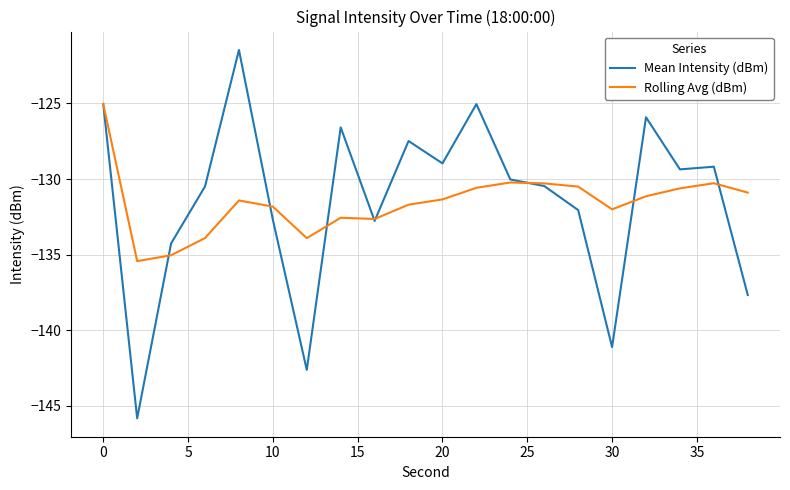

Which series has the largest range (max minus min)?

Mean Intensity (dBm)